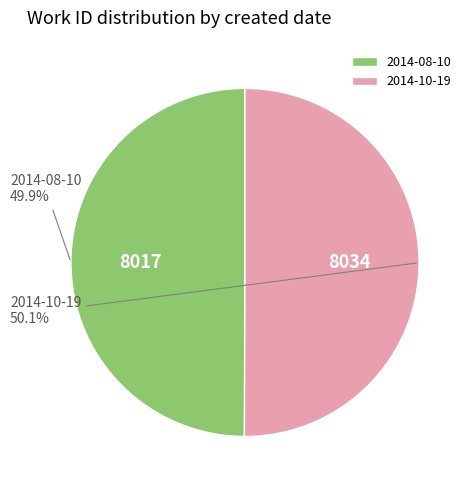

To the nearest percent, what portion does 2014-08-10 represent?

50%